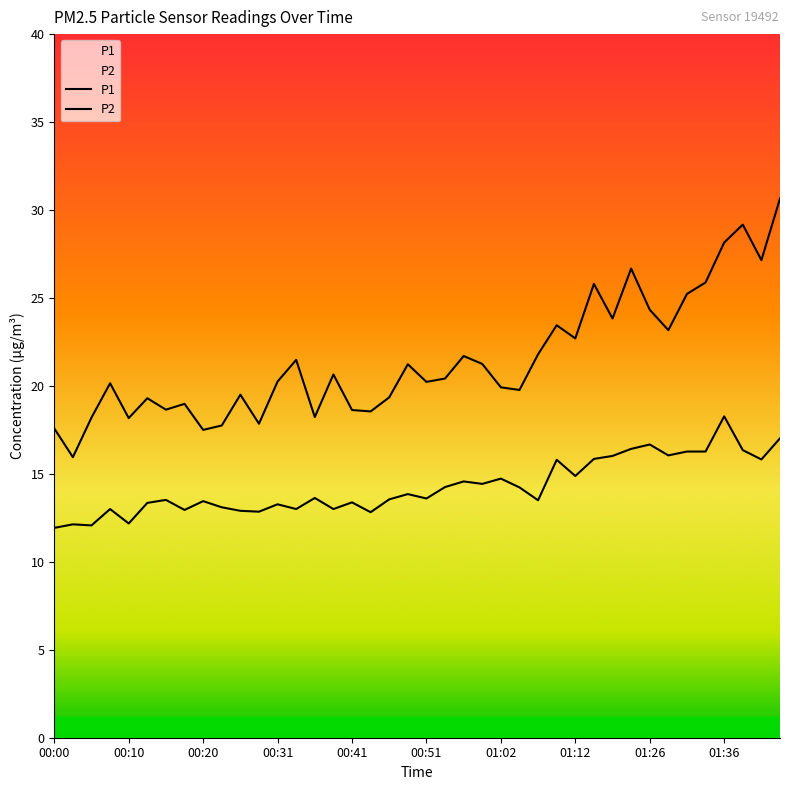

What is the total value across all series at 01:44?

47.7